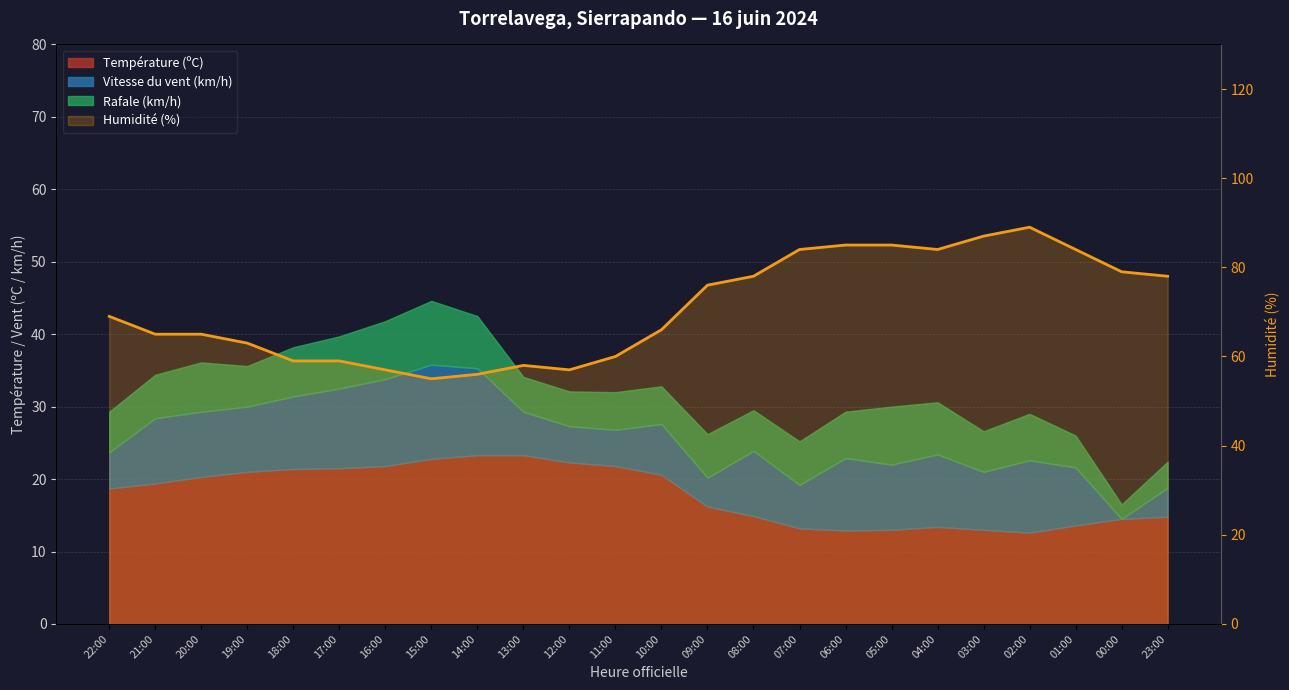

Approximately how many times larger is the value at 04:00 compared to 03:00?

1.0